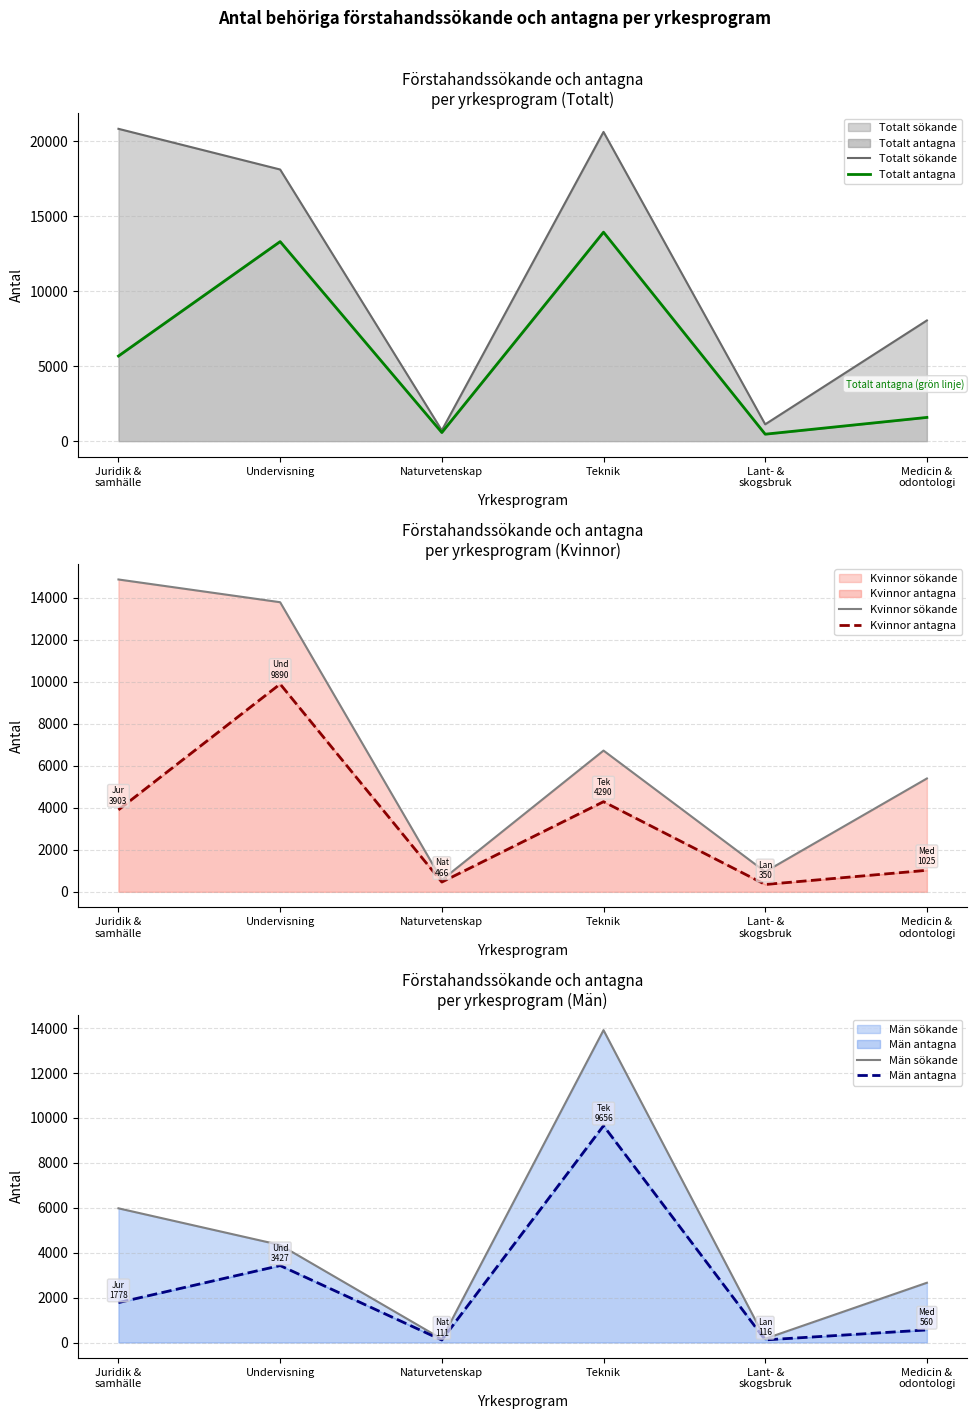

What is the label of the 6th point from the right?

Juridik &
samhälle